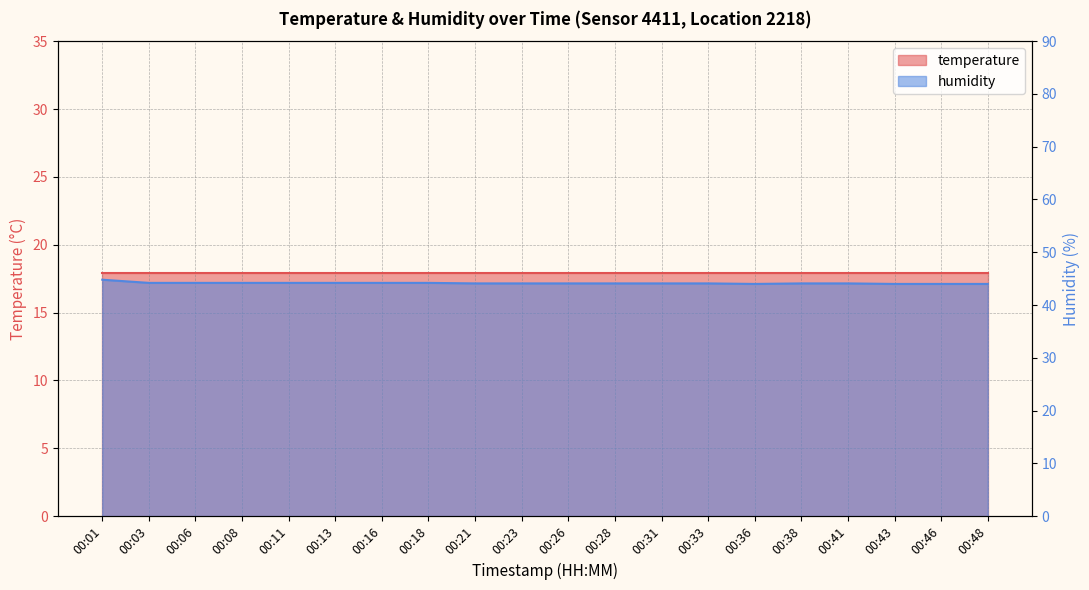

True or false: the data shows 44.0 at 00:36.

True